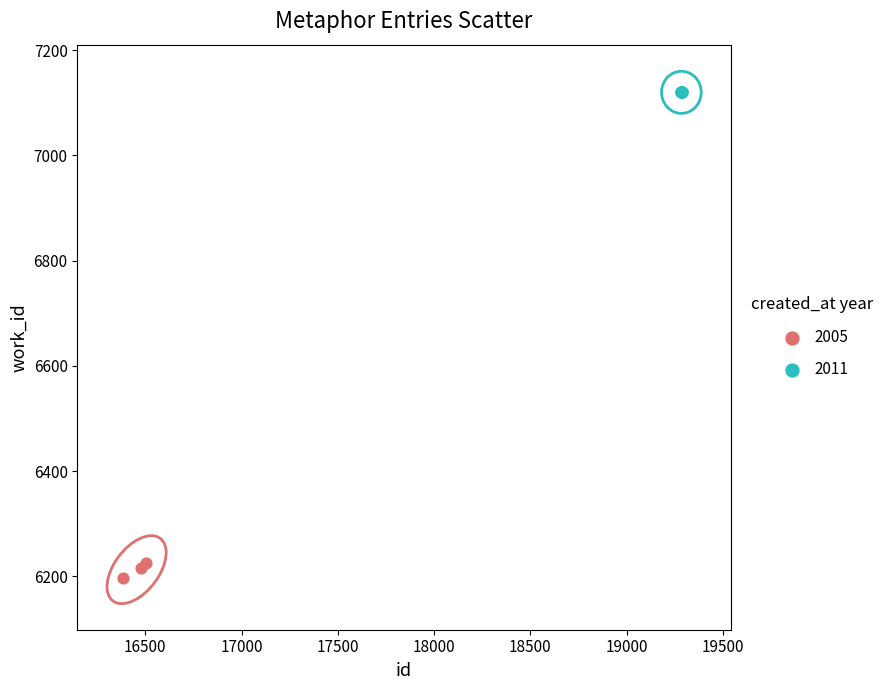

Which series reaches the minimum Y coordinate?

2005